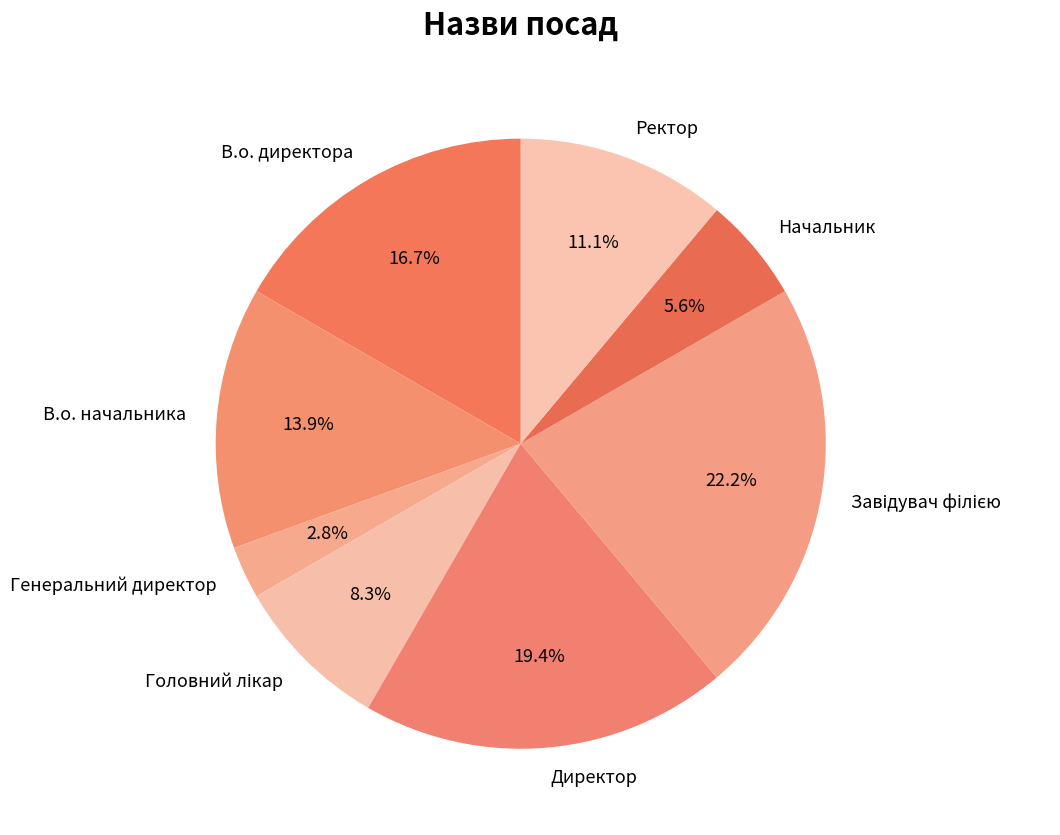

What portion of the pie excludes В.о. начальника?

86.1%